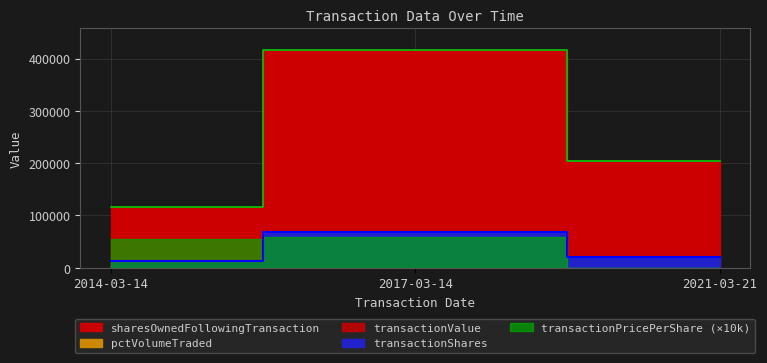

What is the greatest value displayed?

415947.0